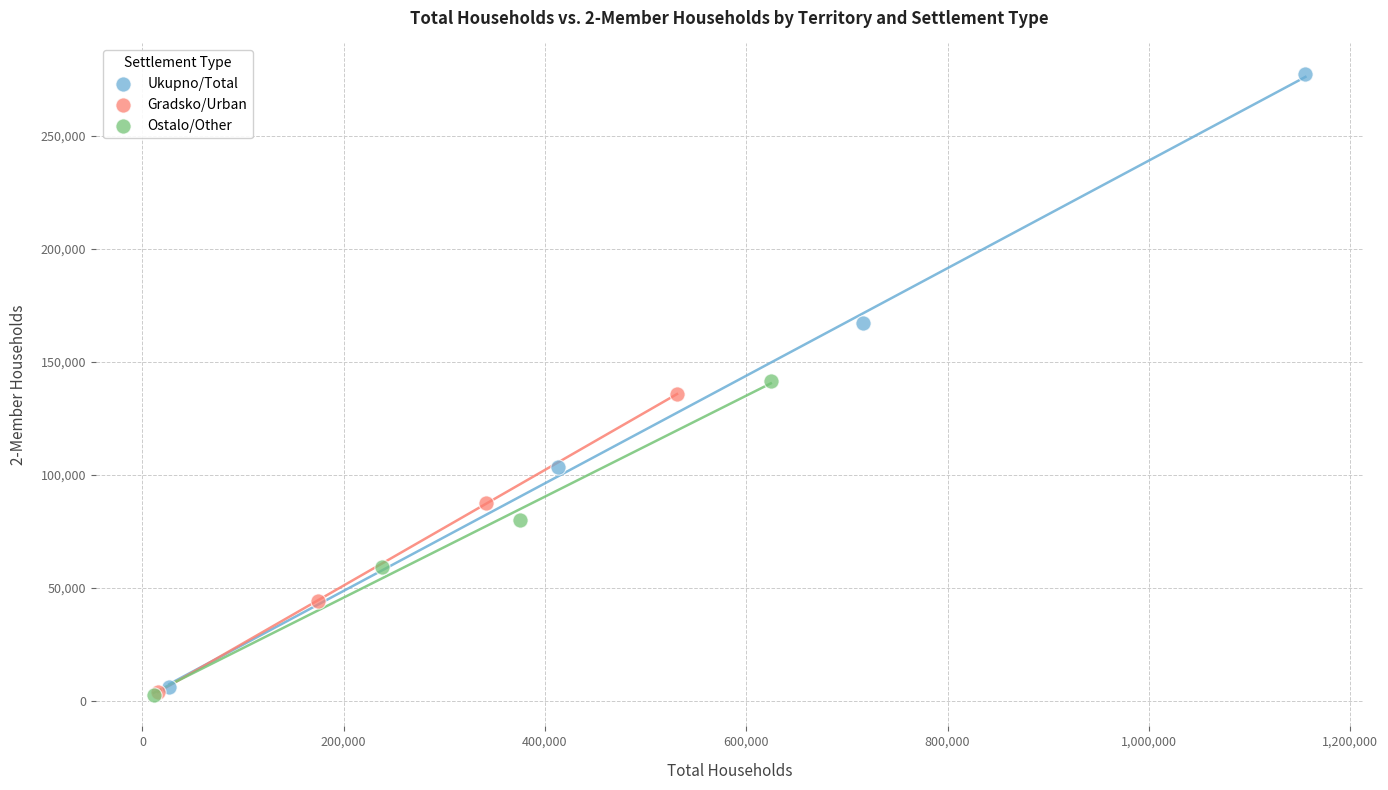

Which series has the widest spread of Y values?

Ukupno/Total